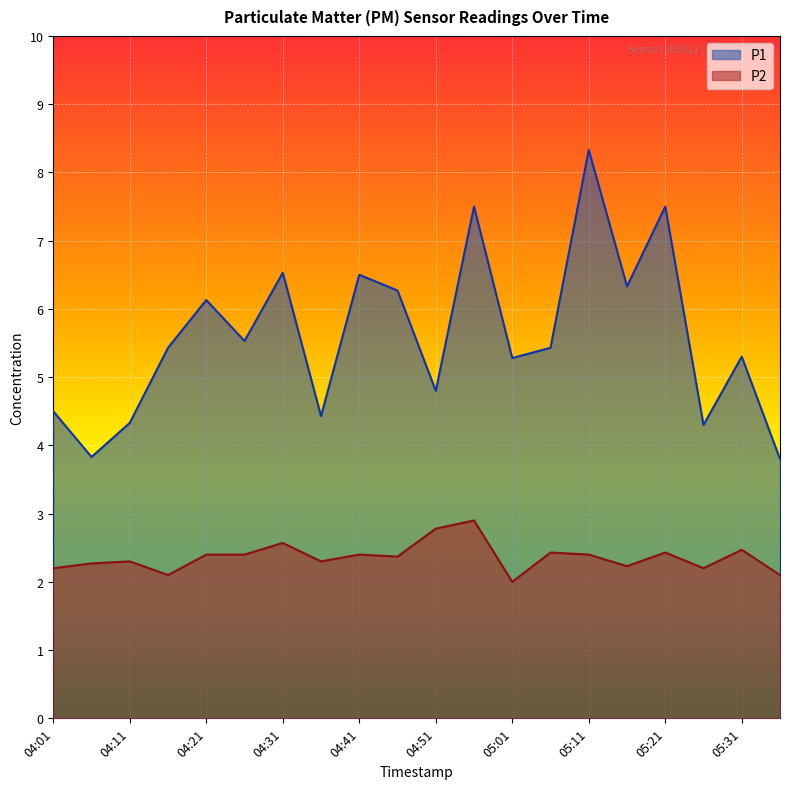

Reading right to left, what are all the values shown in this chart?

P1: 3.8	5.3	4.3	7.5	6.3	8.3	5.4	5.3	7.5	4.8	6.3	6.5	4.4	6.5	5.5	6.1	5.4	4.3	3.8	4.5
P2: 2.1	2.5	2.2	2.4	2.2	2.4	2.4	2.0	2.9	2.8	2.4	2.4	2.3	2.6	2.4	2.4	2.1	2.3	2.3	2.2